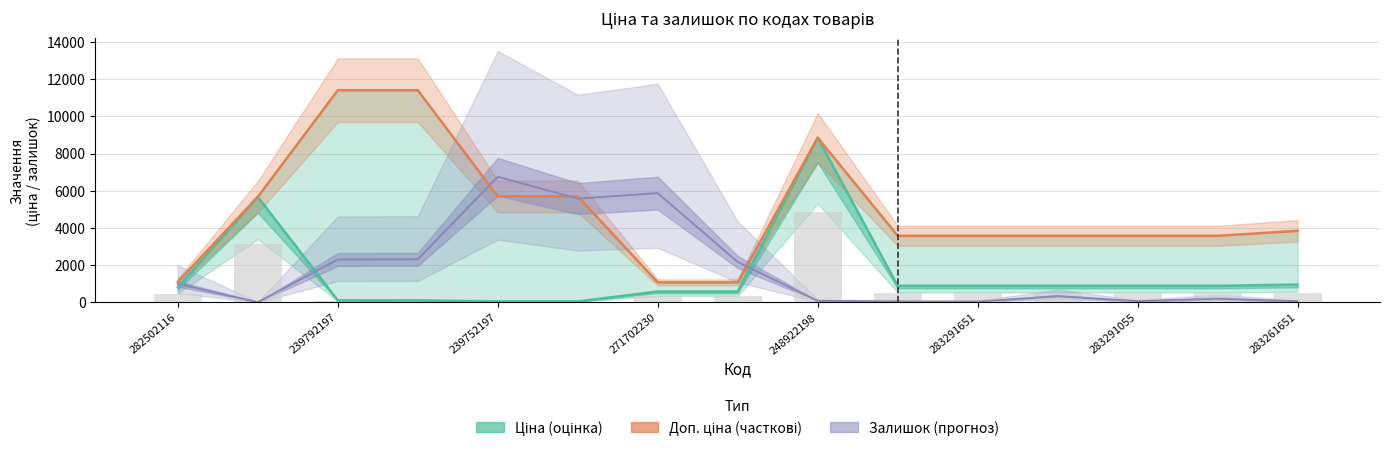

What is the value of the Доп. ціна bar at the 12th from the left?

3583.6